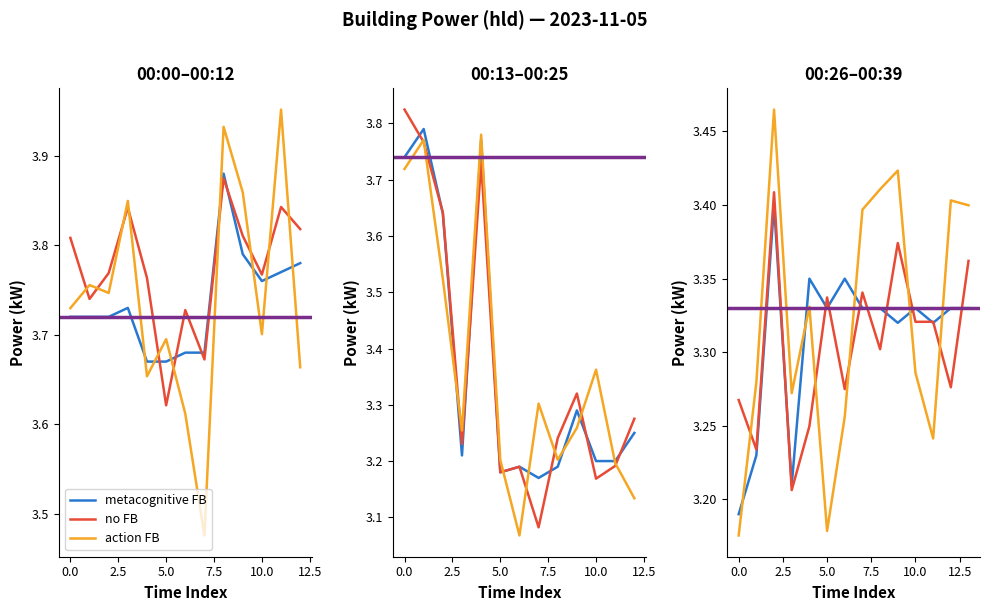

Does the chart display data point markers on the line(s)?

No